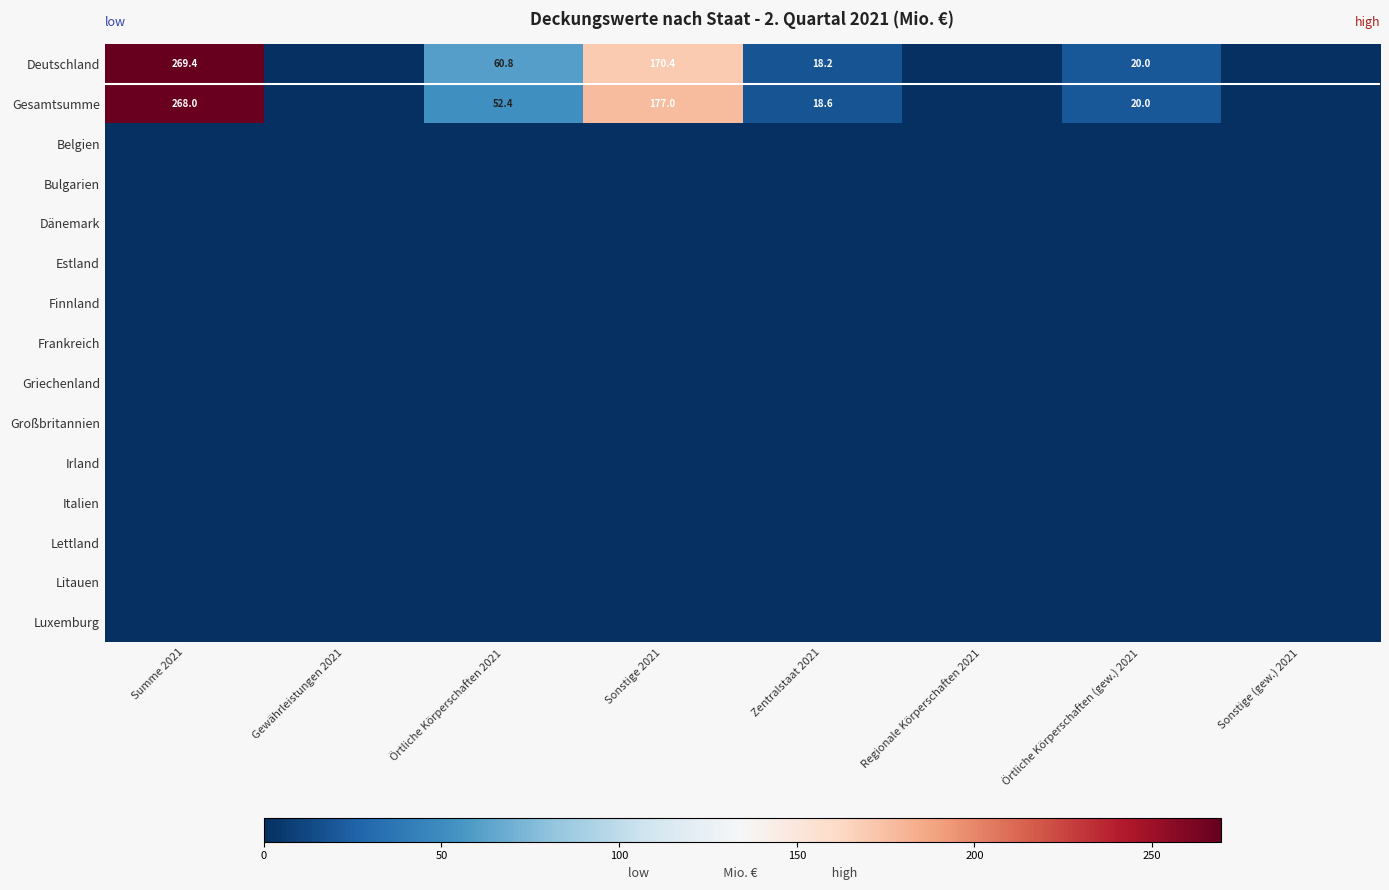

How many categories are shown in the chart?

8